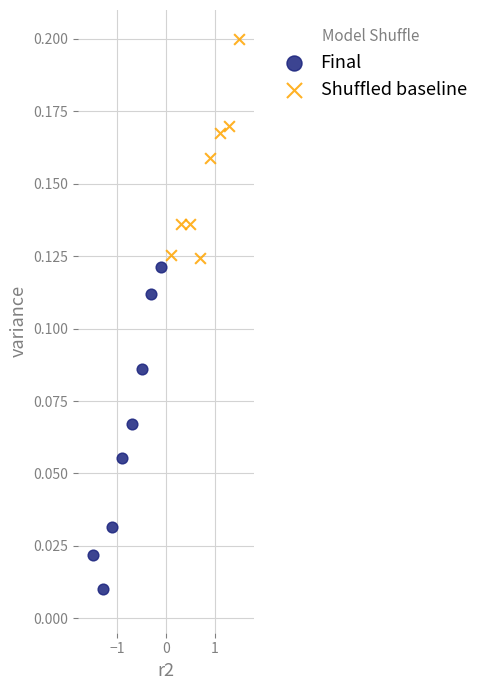

Which series has the largest Y range (max minus min)?

Final